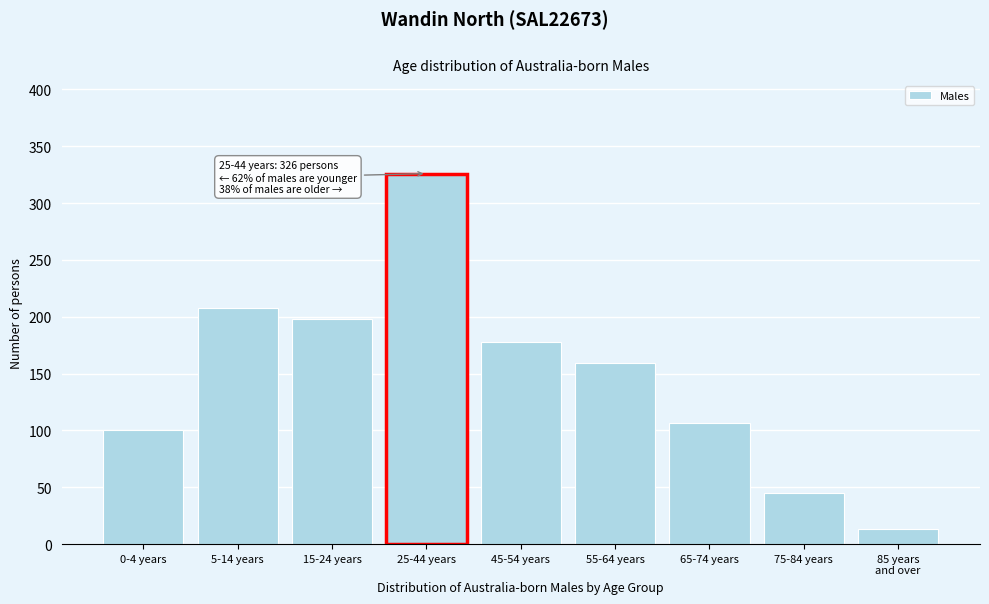

Reading left to right, what are all the values shown in this chart?

100	208	198	326	178	159	107	45	13